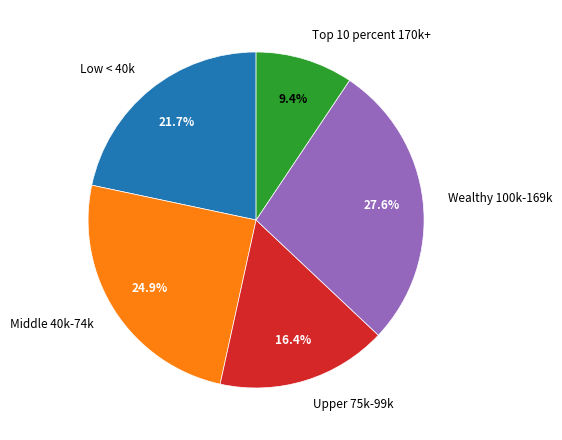

Is Upper 75k-99k the majority of the pie?

No